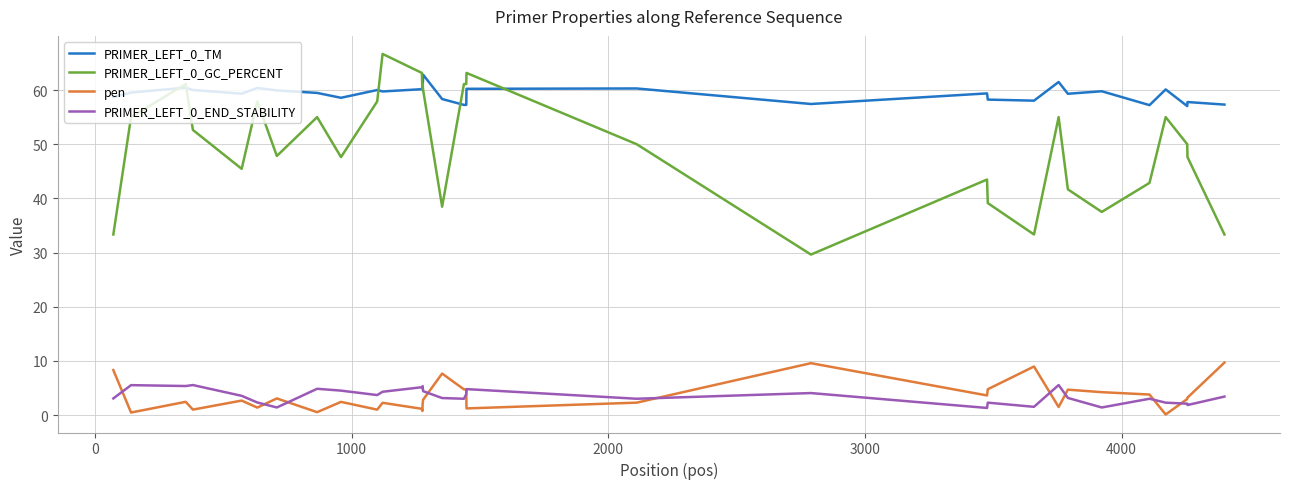

Which series has the largest total across all categories?

PRIMER_LEFT_0_TM